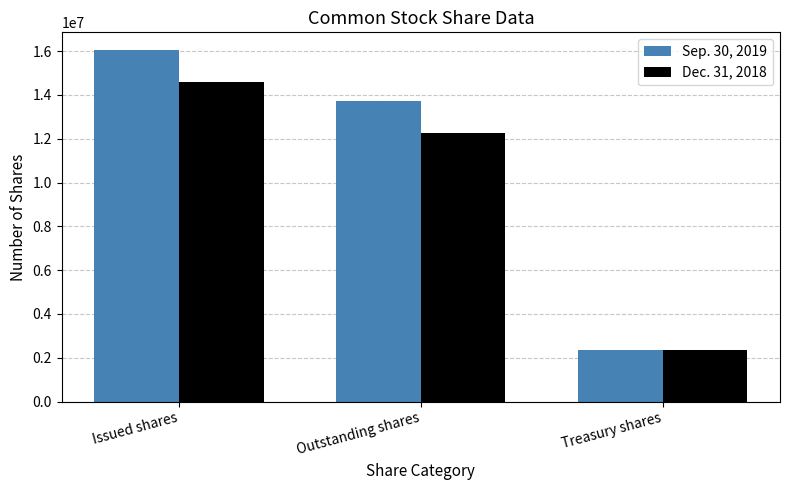

At Outstanding shares, list the series in order from smallest to largest.

Dec. 31, 2018, Sep. 30, 2019